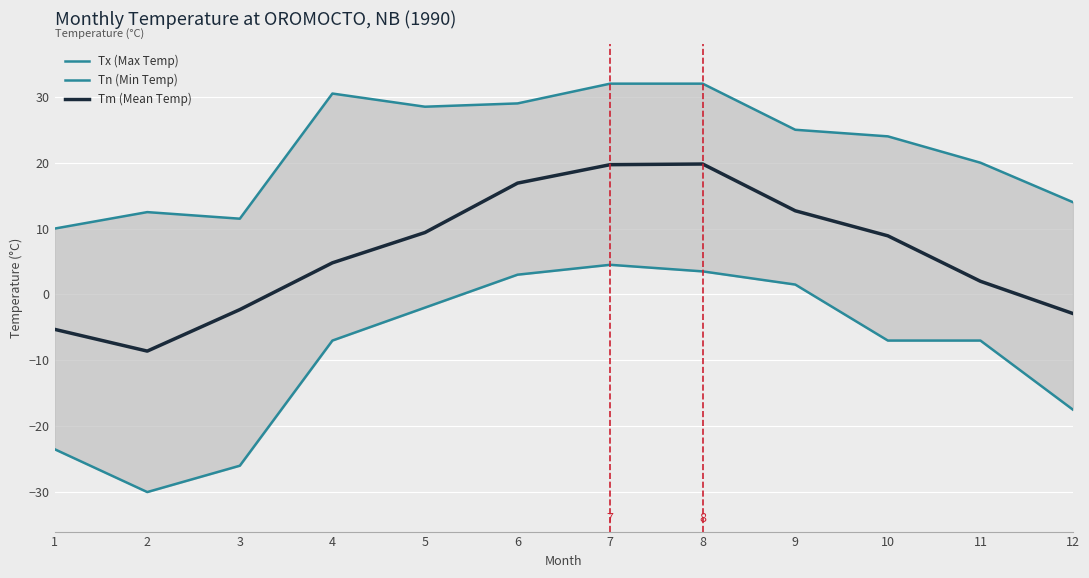

The Tm (Mean Temp) series shows 12.7 at 9. True or false?

True